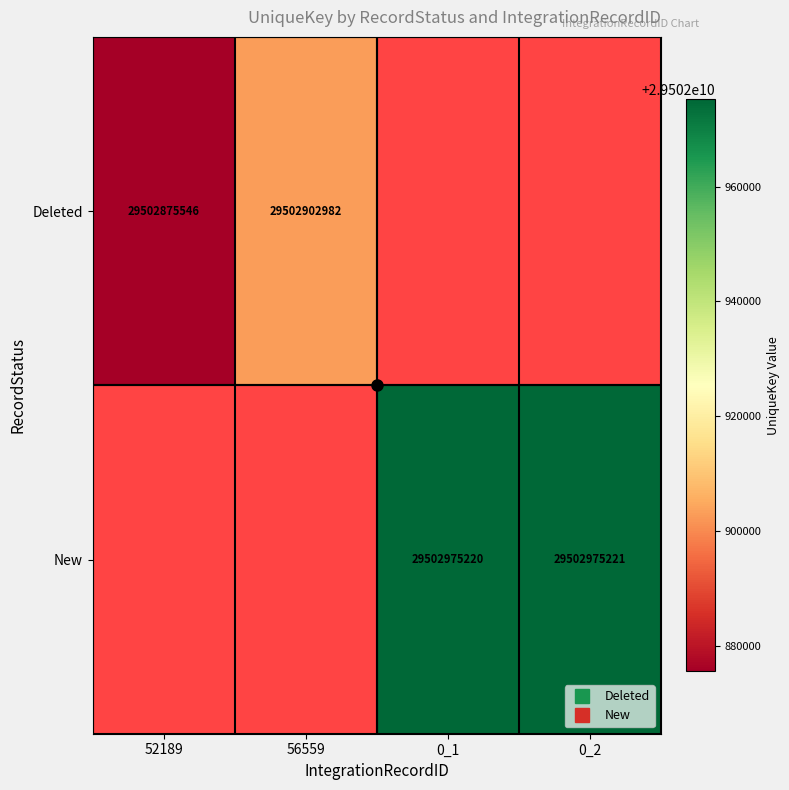

Which label corresponds to the largest value in the chart?

0_2